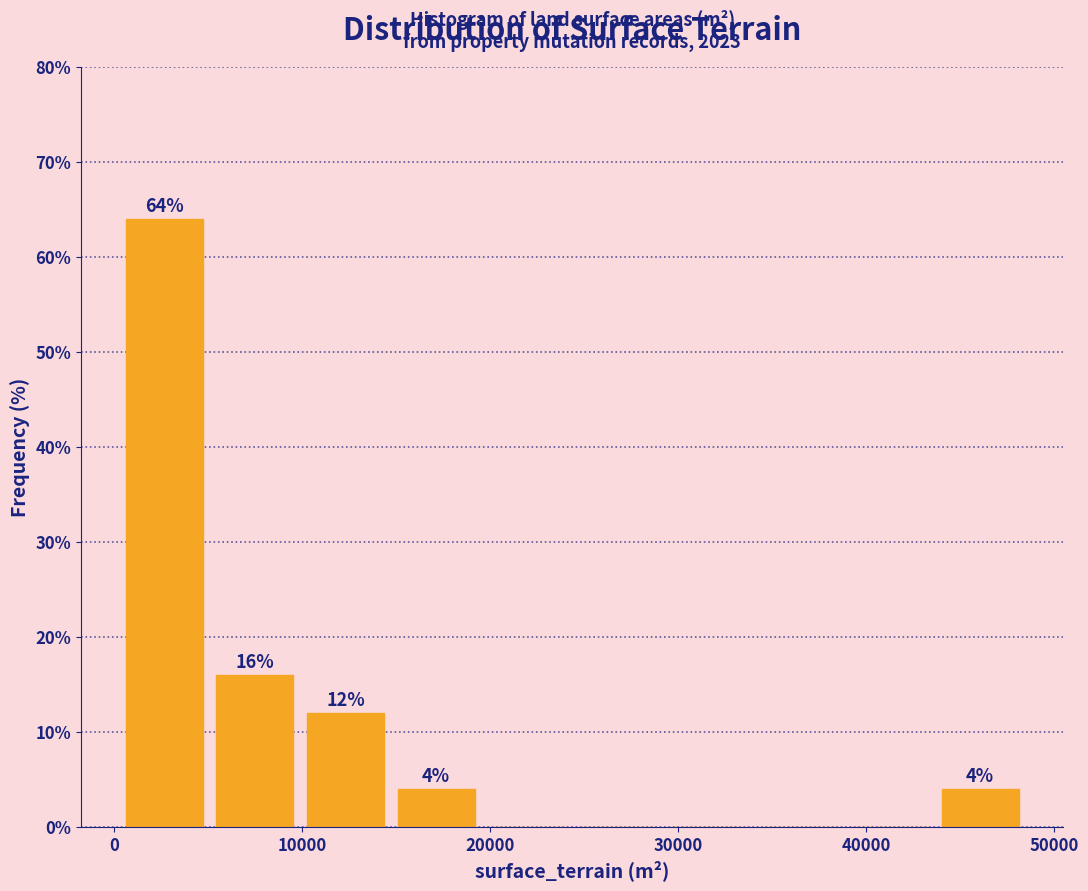

Over which range of the x-axis is the bar tallest?

0 to 5000